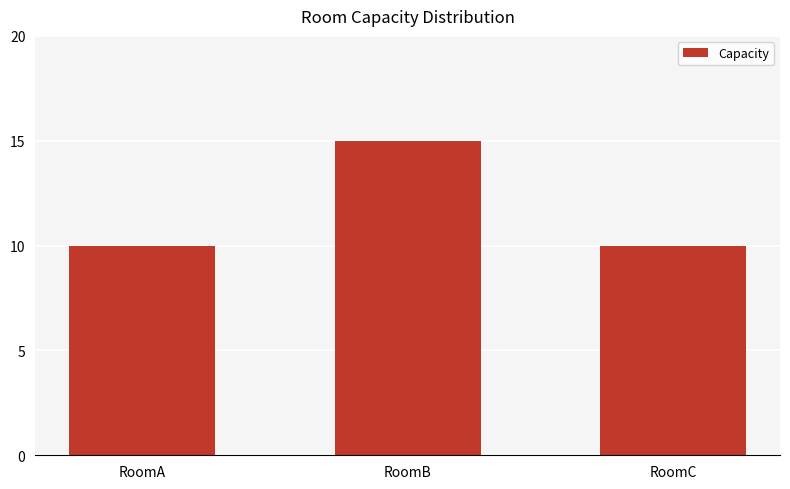

What is the change in value from RoomA to RoomB?

+5